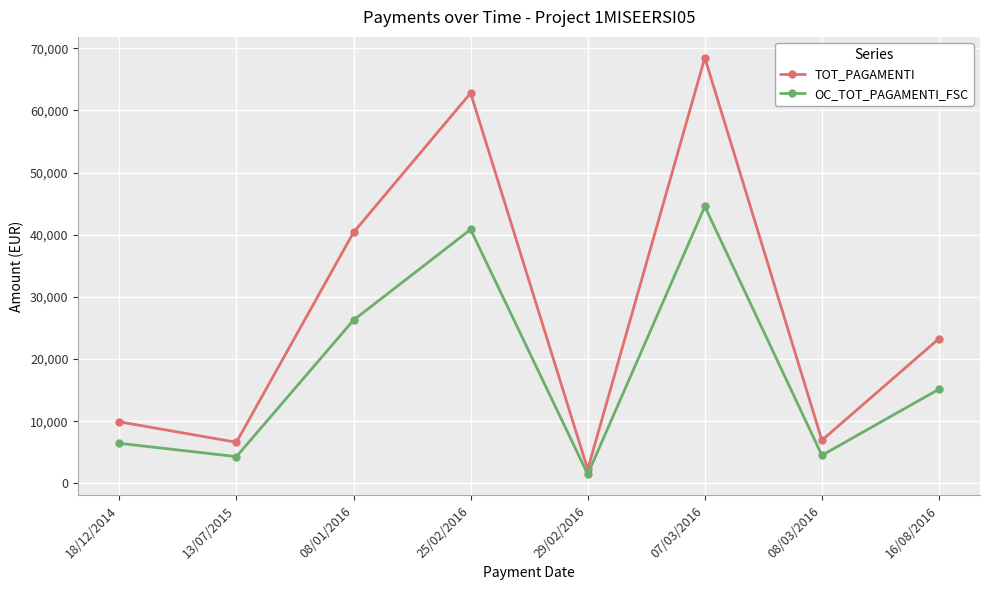

The value of OC_TOT_PAGAMENTI_FSC at 07/03/2016 is 44547.0. True or false?

True